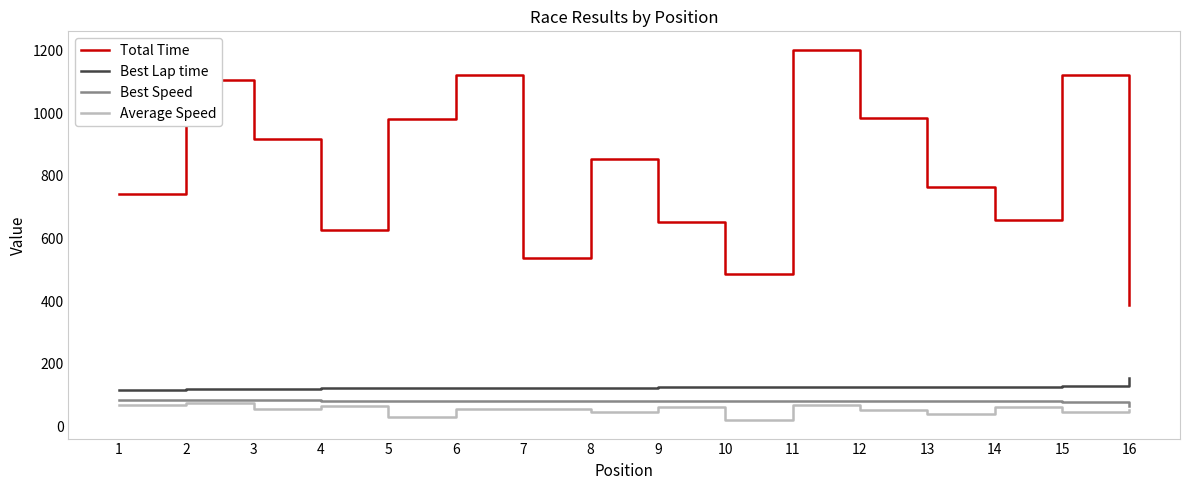

What is the total value across all series at 7?

801.5